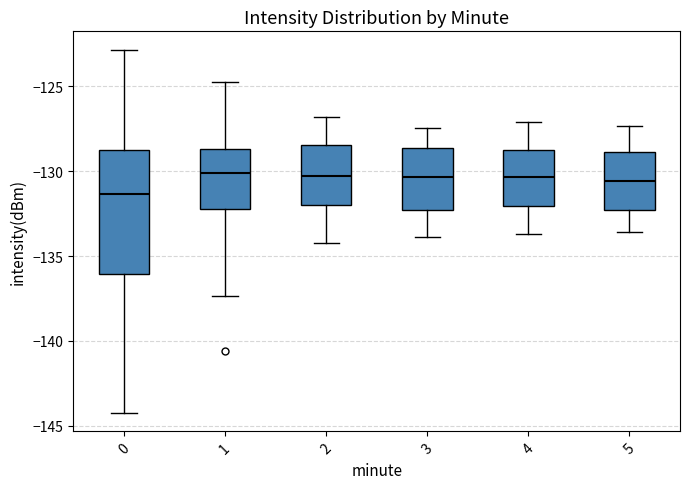

Which box has the lowest median line?

0